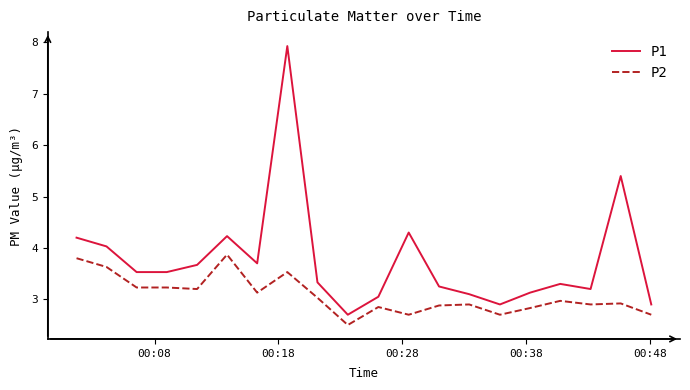

Rank the series by their maximum value, from highest to lowest.

P1, P2